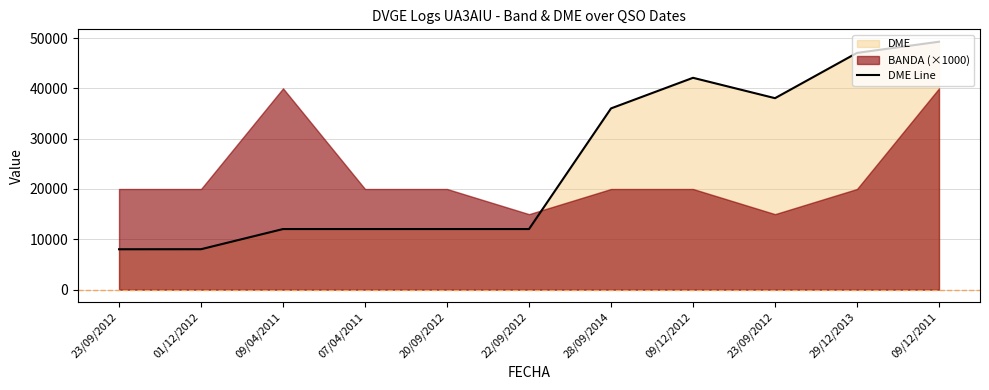

What is the label of the 3rd point from the right?

23/09/2012